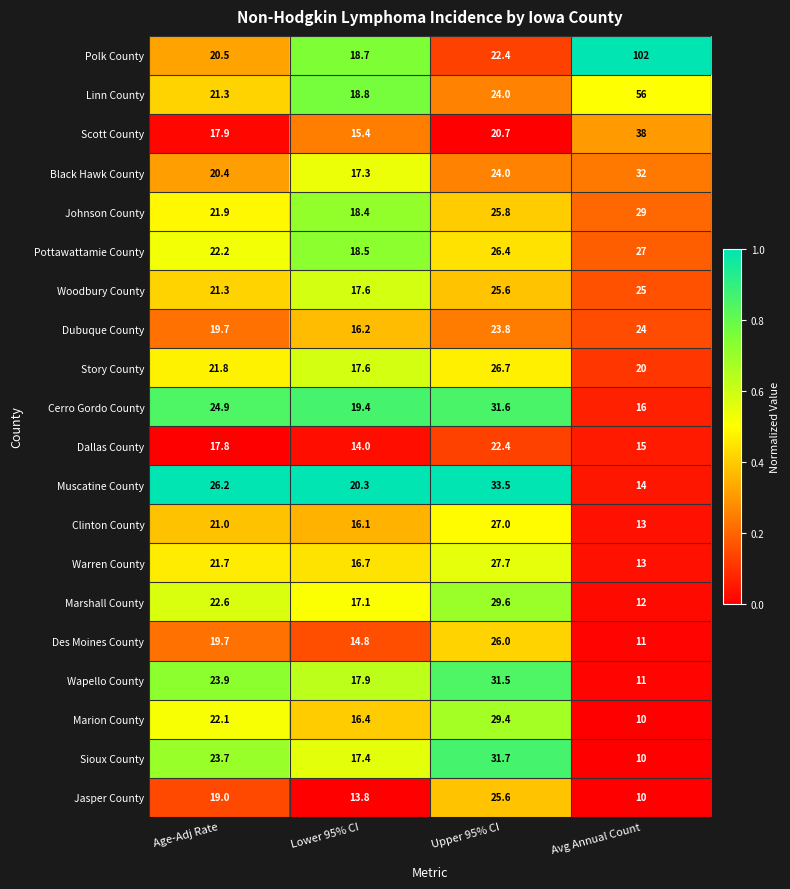

Rank the categories by Clinton County value from lowest to highest.

Avg Annual Count, Lower 95% CI, Age-Adj Rate, Upper 95% CI